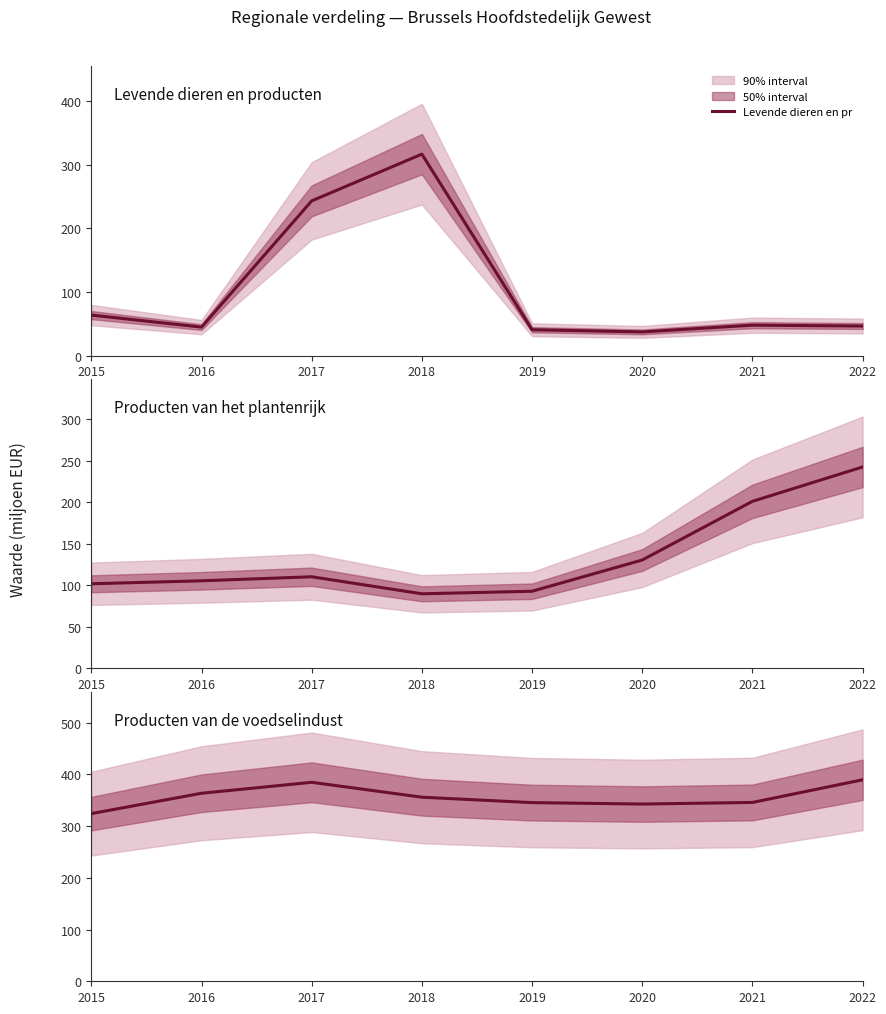

True or false: I - Levende dieren en producten and IV - Producten van de voedselindustrie cross at least once.

False